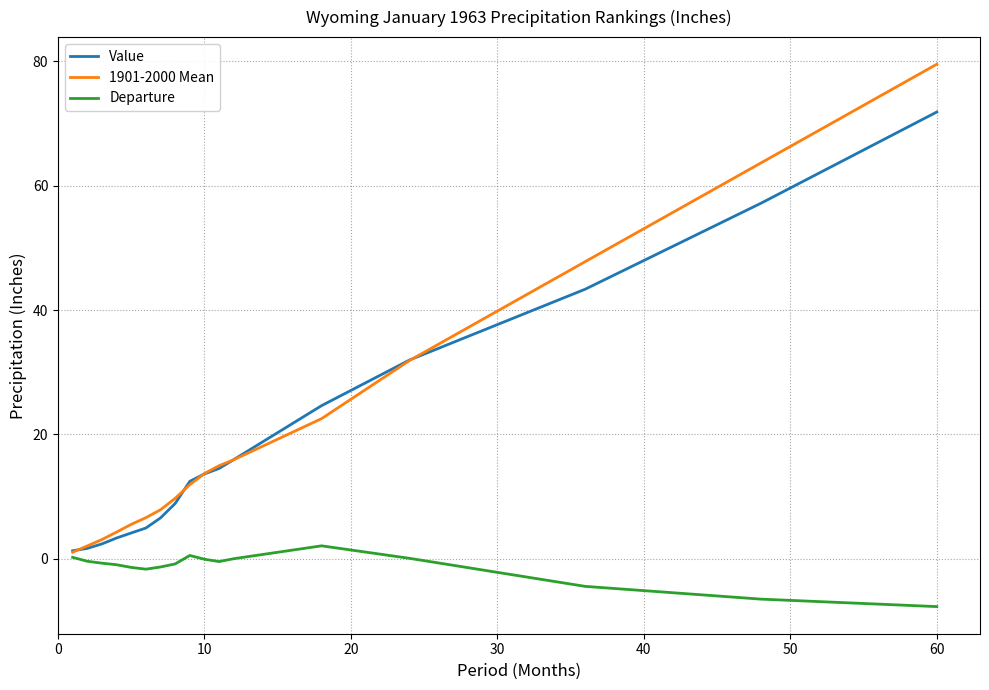

What is the smallest value displayed?

-7.7